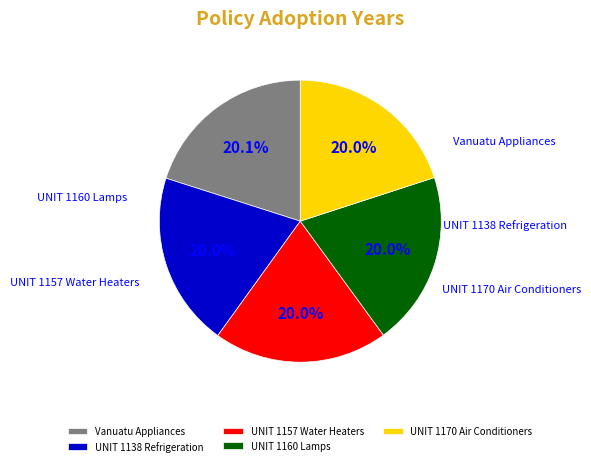

Rank the categories by value from highest to lowest.

Energy Efficiency of Electrical Appliances (Vanuatu), UNIT 1170:2009 Air conditioners and heat pumps, UNIT 1138:2011 Electric refrigeration, UNIT 1157:2011 Electric storage water heaters, UNIT 1160:2007 Compact, circular and tubular lamps